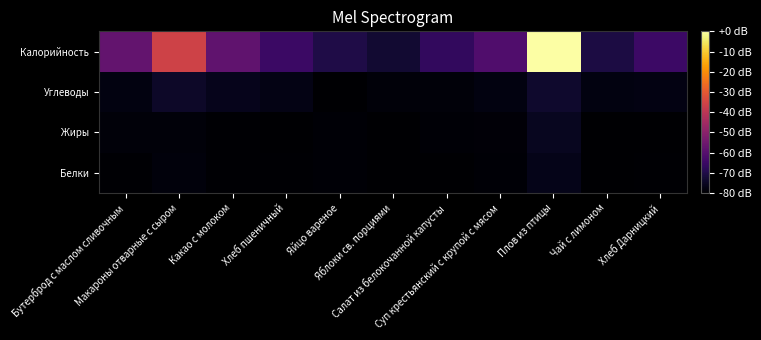

Rank the series by their maximum value, from lowest to highest.

Белки, Жиры, Углеводы, Калорийность